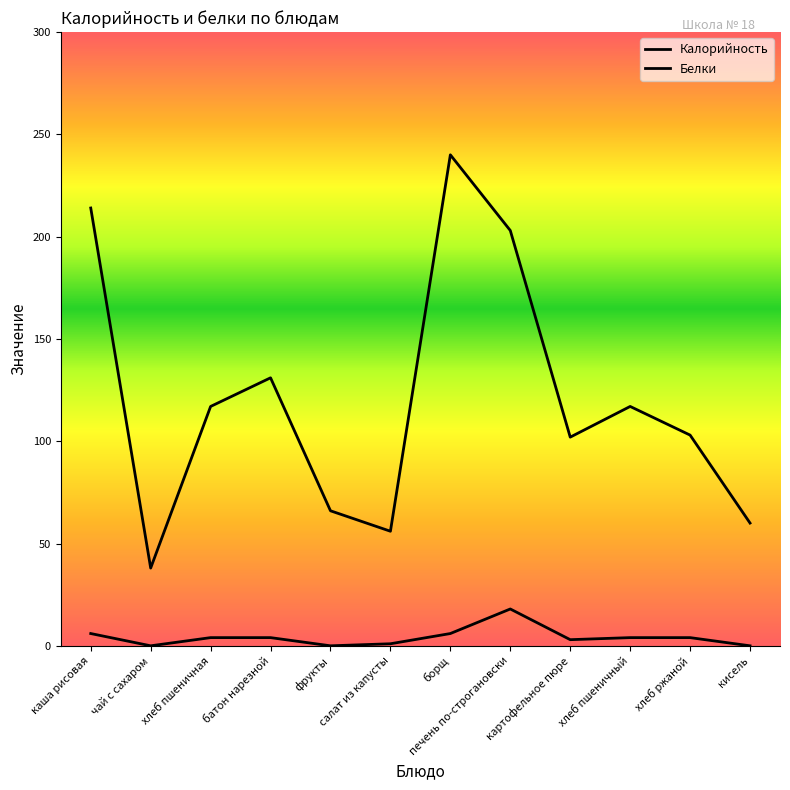

How many lines are shown in the chart?

2